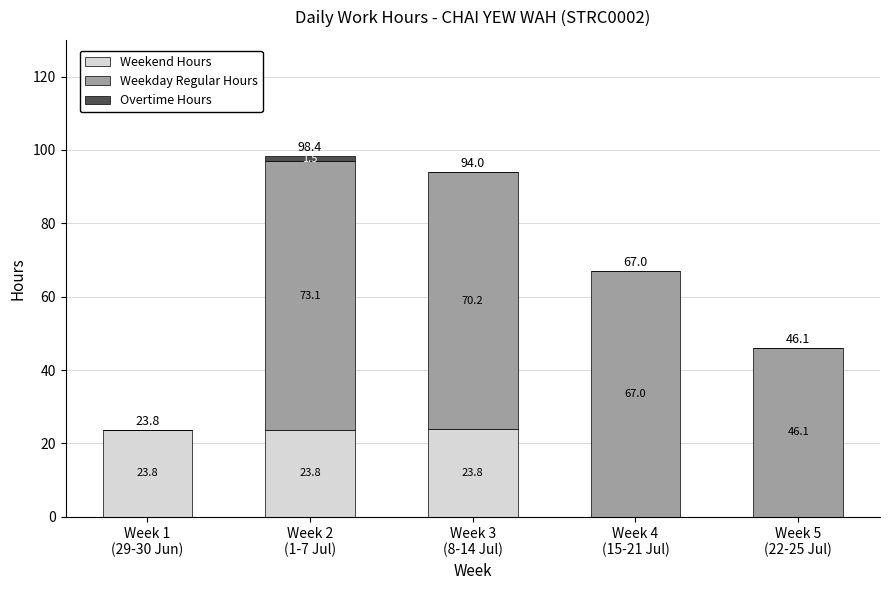

What is the sum of all Weekend Hours values?

71.4